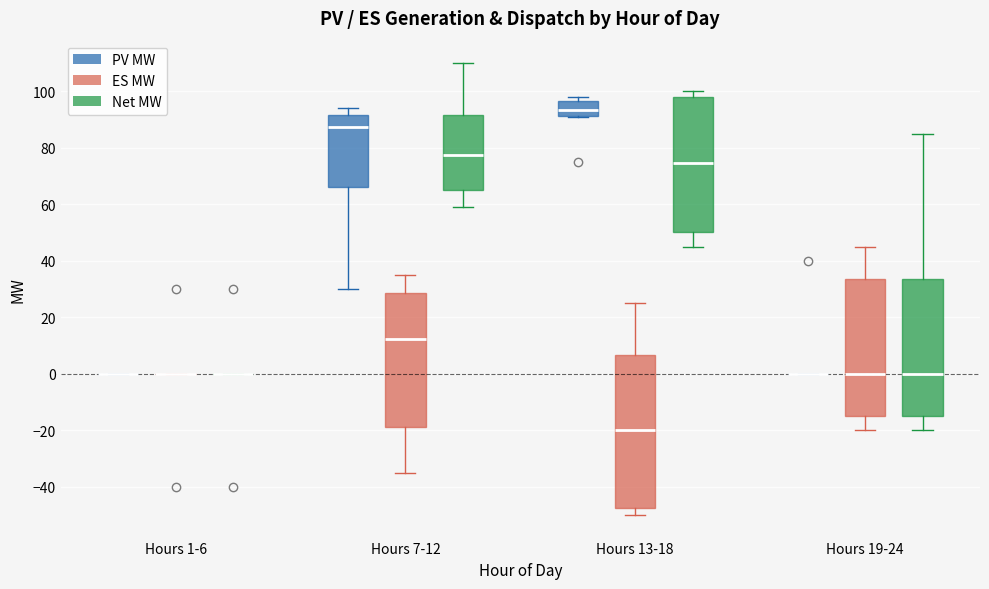

Reading left to right, transcribe this box plot: for each box, give where its median line is, the range the box spans, and where its two whiskers end, as read against the y-axis. The values are not printed on the chart, so give them approximately, as read against the axis.

Hours 1-6 (PV MW): box collapsed to a line at 0, whiskers 0 to 0
Hours 1-6 (ES MW): box collapsed to a line at 0, whiskers 0 to 0
Hours 1-6 (Net MW): box collapsed to a line at 0, whiskers 0 to 0
Hours 7-12 (PV MW): median 88, box 66 to 92, whiskers 30 to 94
Hours 7-12 (ES MW): median 12, box -18 to 28, whiskers -34 to 36
Hours 7-12 (Net MW): median 78, box 66 to 92, whiskers 60 to 110
Hours 13-18 (PV MW): median 94, box 92 to 96, whiskers 92 to 98
Hours 13-18 (ES MW): median -20, box -48 to 6, whiskers -50 to 26
Hours 13-18 (Net MW): median 74, box 50 to 98, whiskers 46 to 100
Hours 19-24 (PV MW): box collapsed to a line at 0, whiskers 0 to 0
Hours 19-24 (ES MW): median 0, box -14 to 34, whiskers -20 to 46
Hours 19-24 (Net MW): median 0, box -14 to 34, whiskers -20 to 86